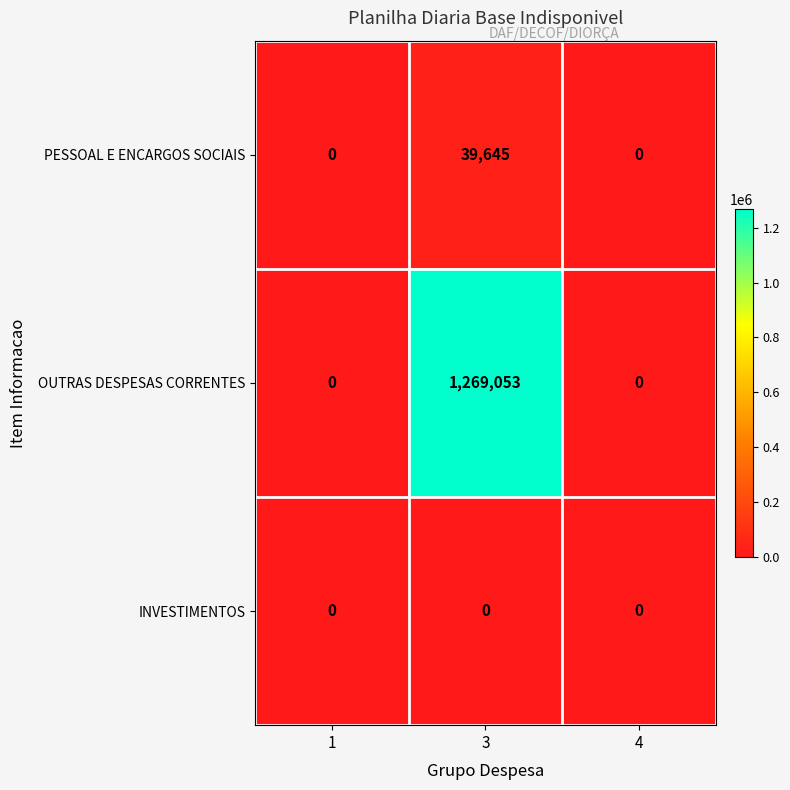

What is the total value across all series at 3?

1308698